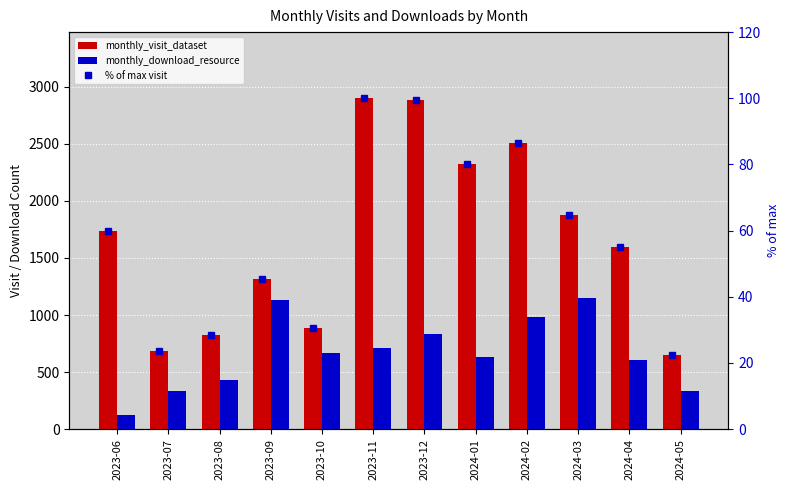

What is the minimum value shown in the chart?

22.4